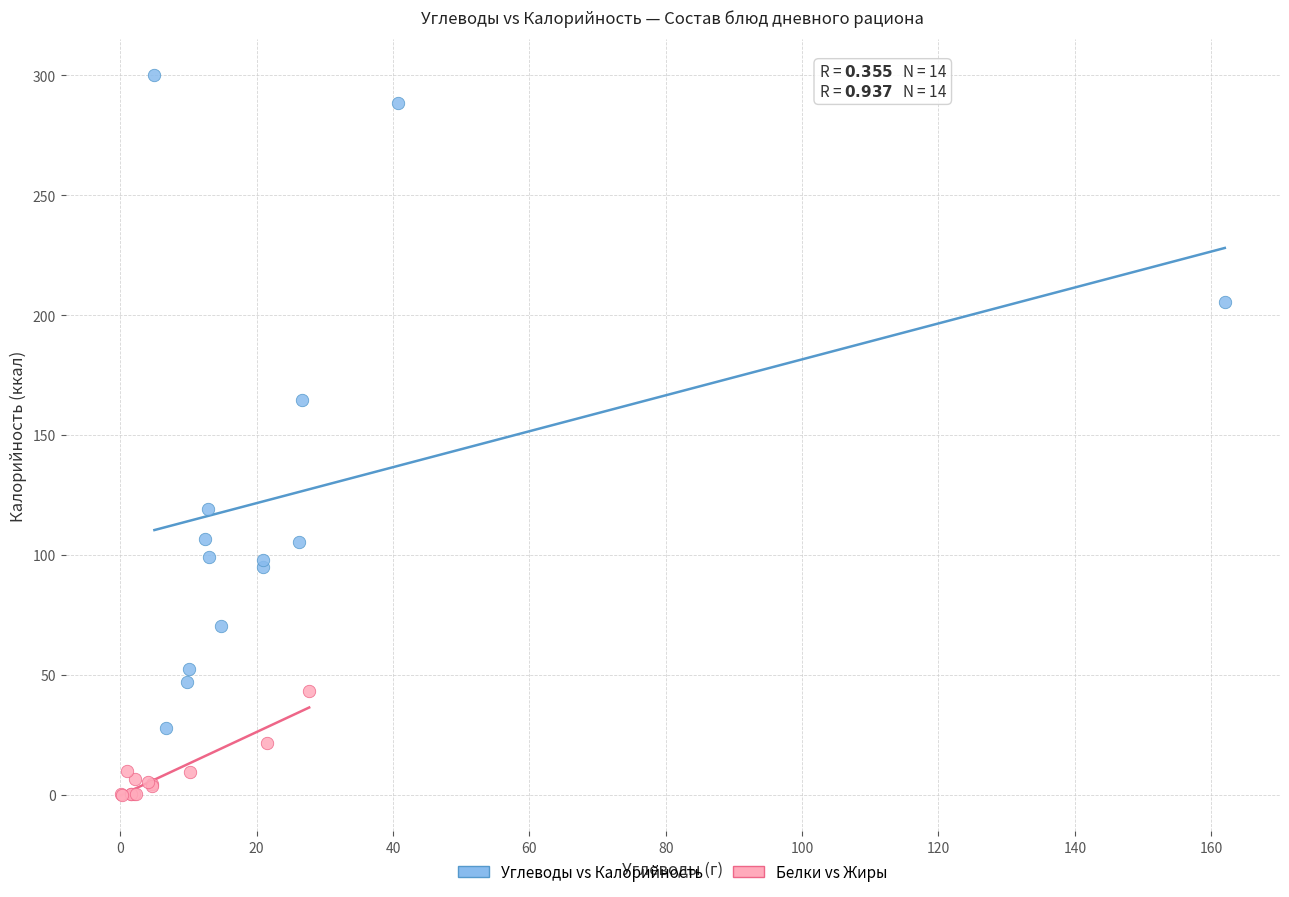

Which series reaches the maximum Y coordinate?

Углеводы vs Калорийность